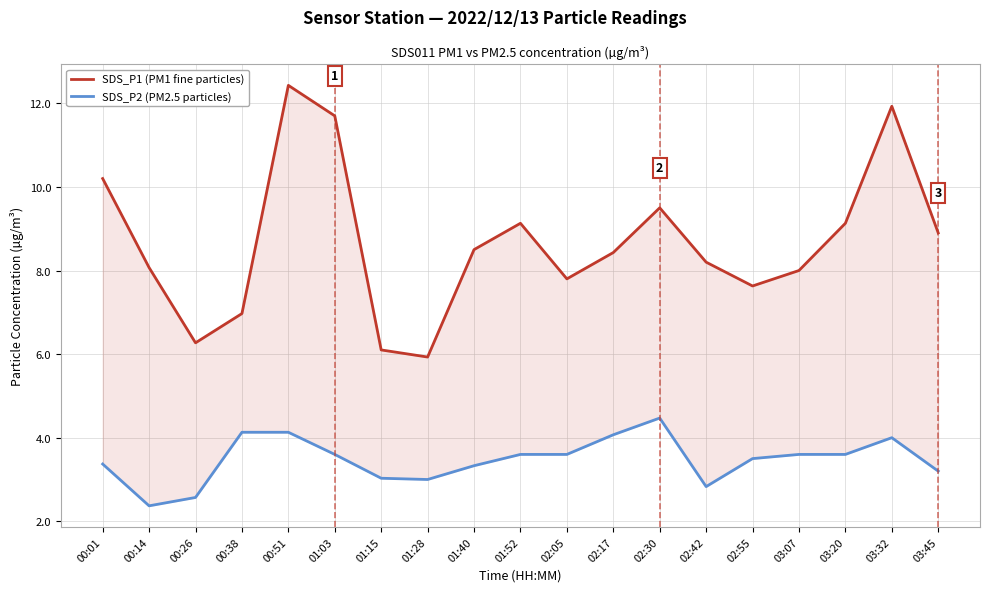

Which series has the largest total across all categories?

SDS_P1 (PM1 fine particles)